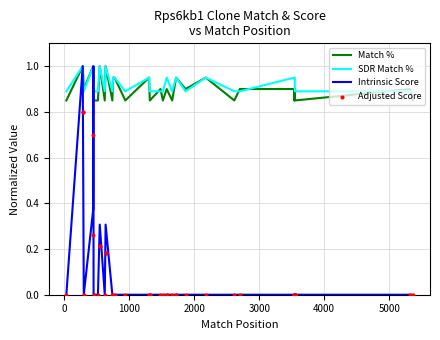

What are all the series names shown in the legend?

Match %, SDR Match %, Intrinsic Score, Adjusted Score